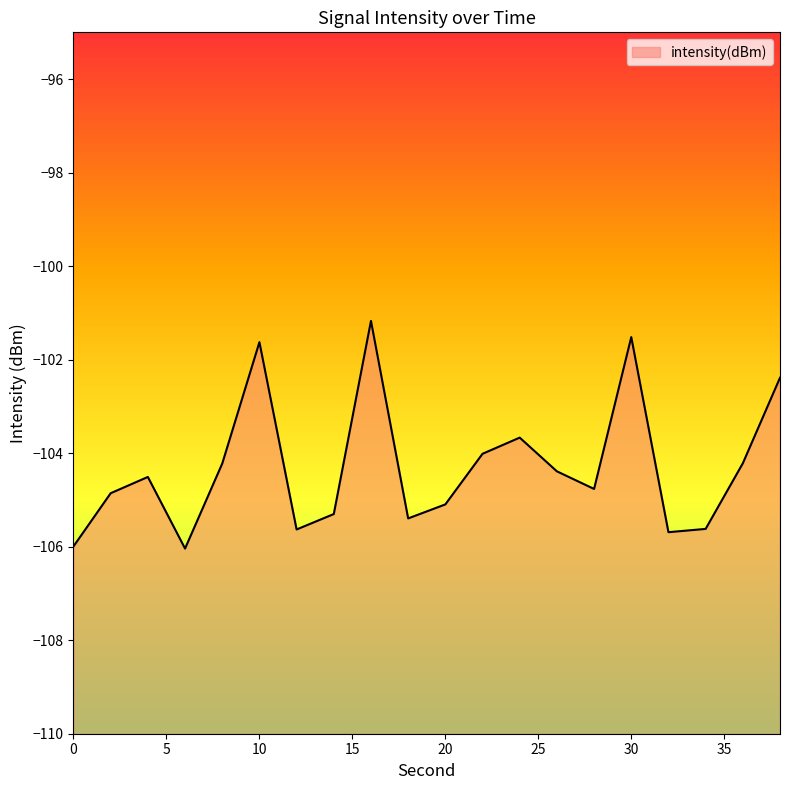

What is the value of the 11th point from the left?

-105.1